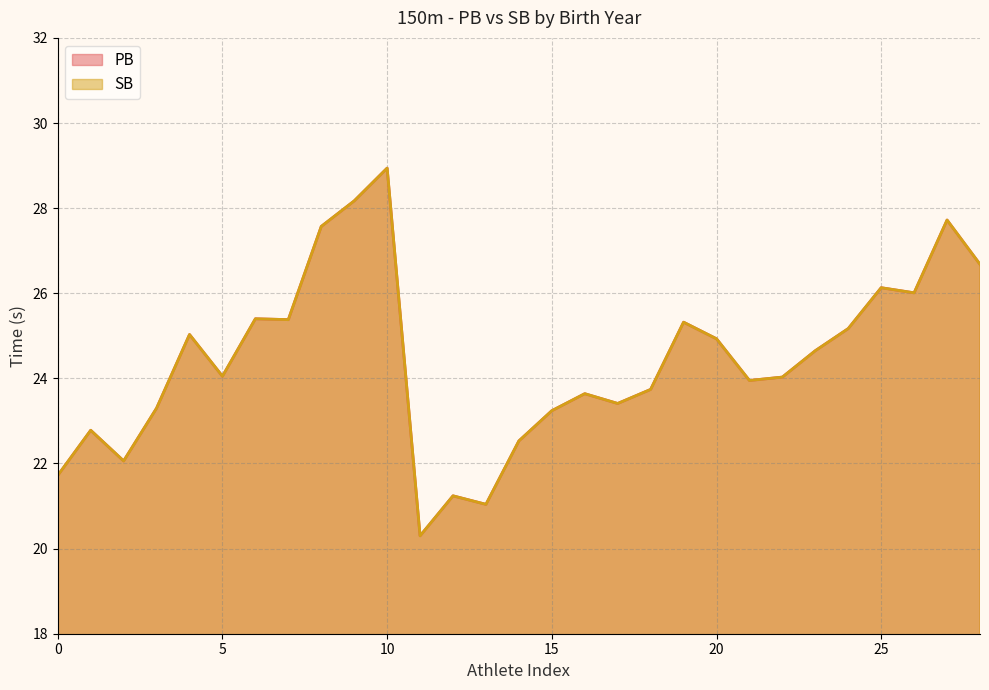

What is the maximum value for PB?

28.9